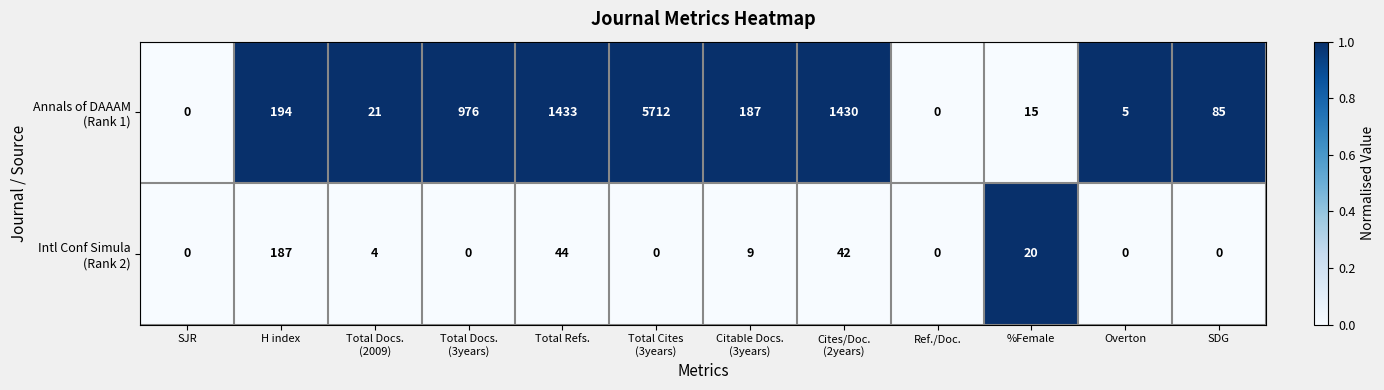

What is the maximum value shown in the chart?

5712